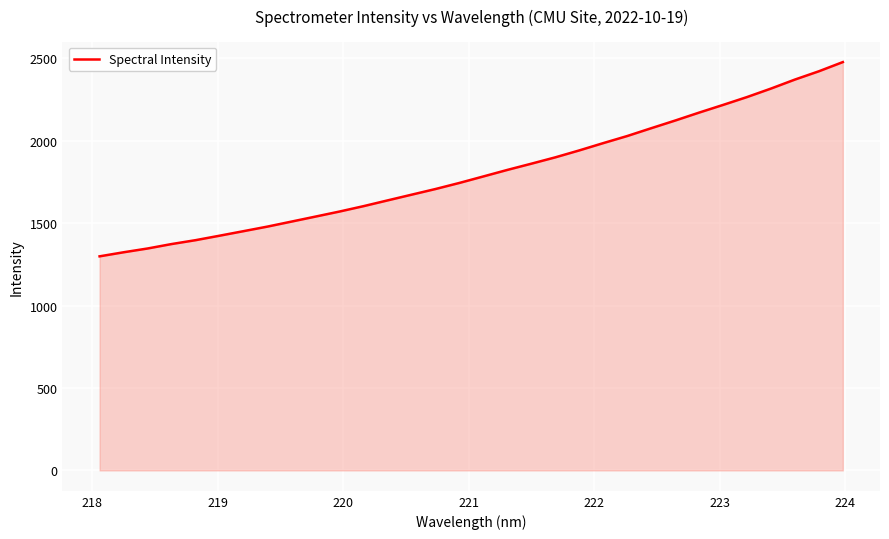

What is the maximum value shown in the chart?

2477.3